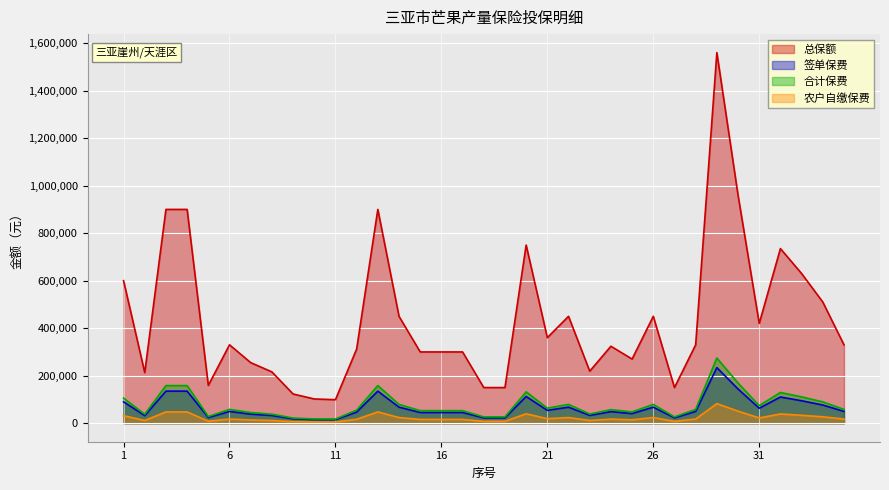

True or false: 合计保费 has more than 2 points higher than both neighbors.

True